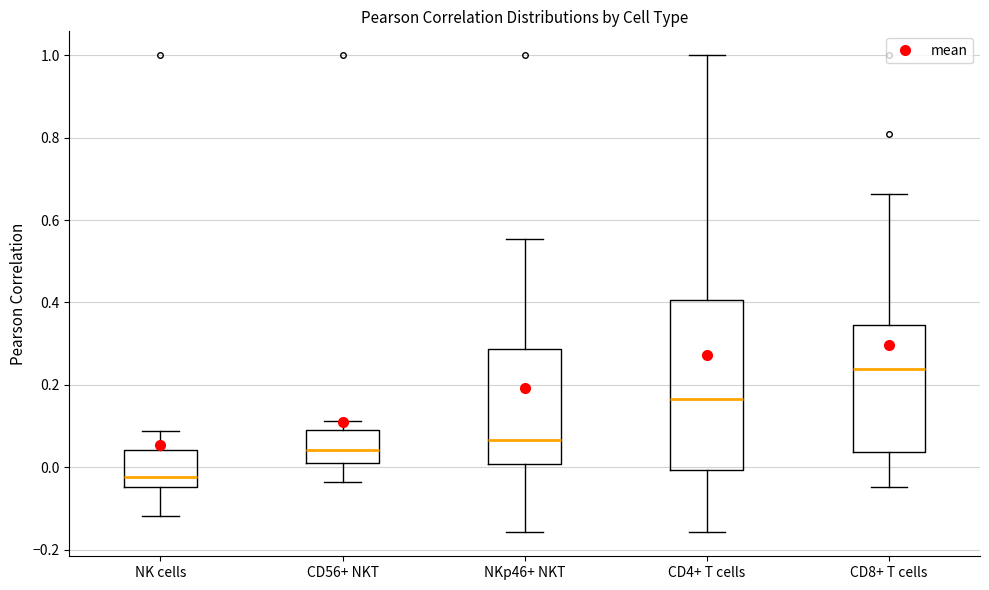

Reading left to right, read every box against the y-axis: the position of its median line, the range the box covers, and the ends of its whiskers. The values are not printed on the chart, so give them approximately, as read against the axis.

NK cells: median -0.02, box -0.04 to 0.04, whiskers -0.12 to 0.08
CD56+ NKT: median 0.04, box 0.02 to 0.10, whiskers -0.04 to 0.12
NKp46+ NKT: median 0.06, box 0.00 to 0.28, whiskers -0.16 to 0.56
CD4+ T cells: median 0.16, box 0.00 to 0.40, whiskers -0.16 to 1.00
CD8+ T cells: median 0.24, box 0.04 to 0.34, whiskers -0.04 to 0.66